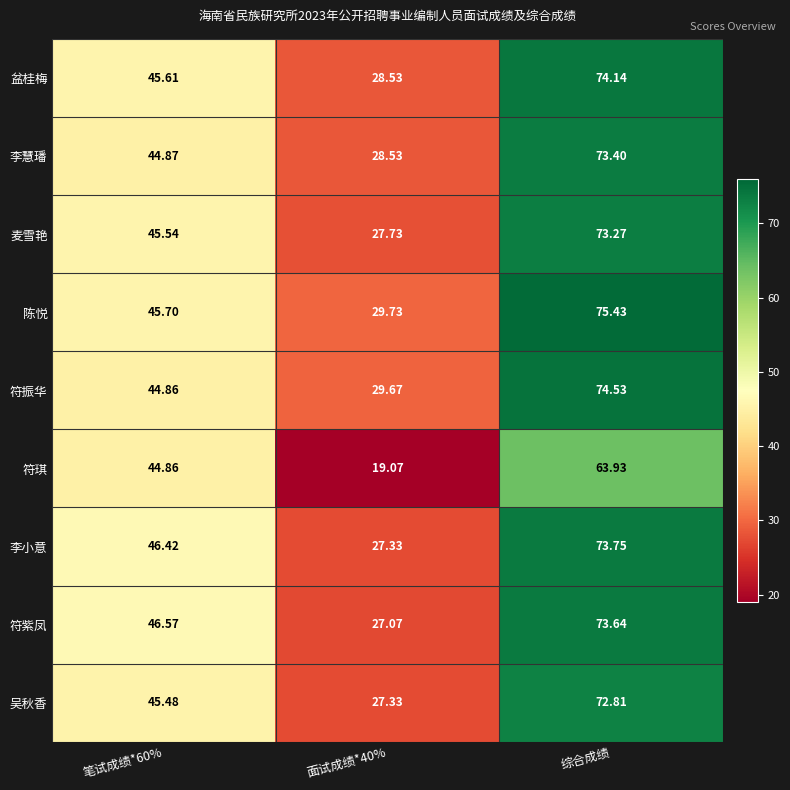

Which category has the highest value across all series?

综合成绩